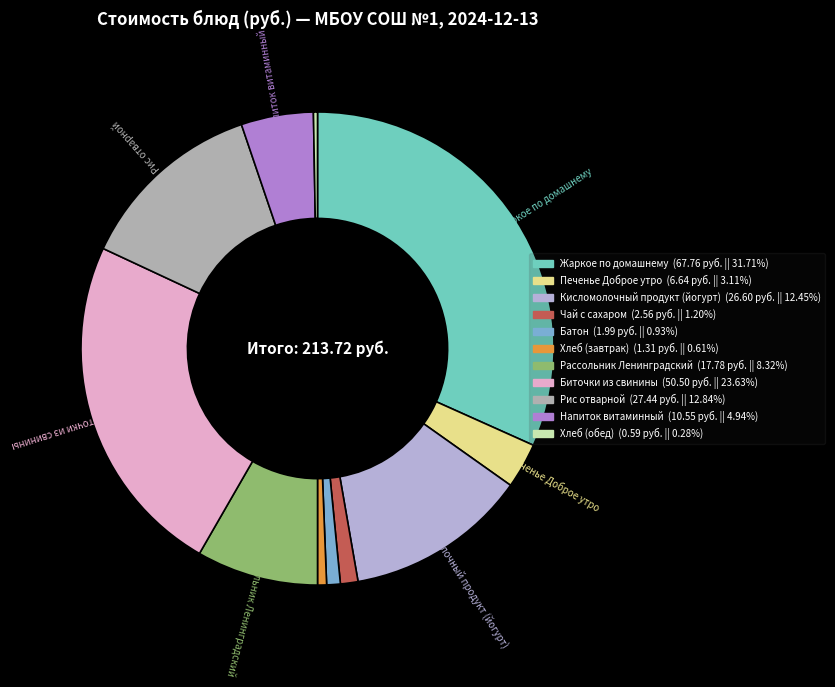

What is the ratio of the value at Жаркое по домашнему to the value at Чай с сахаром?

26.5